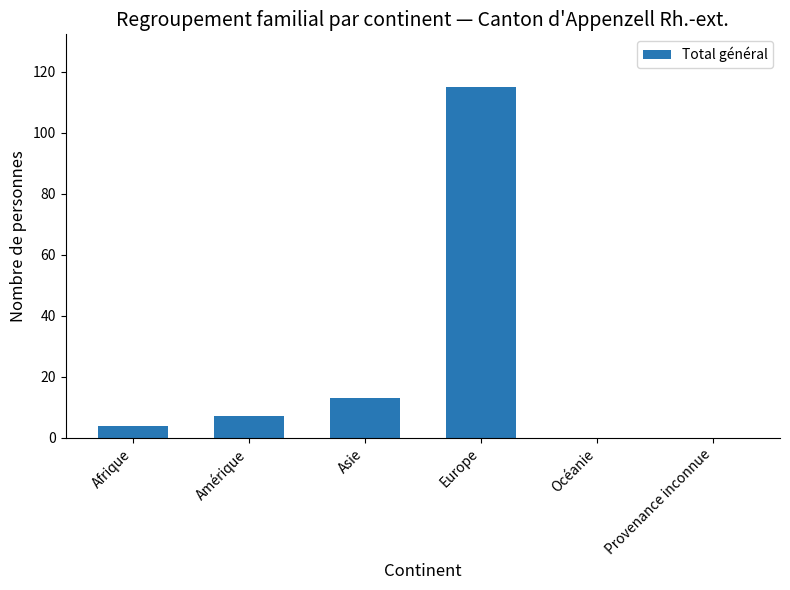

Which has a higher value, Europe or Océanie?

Europe